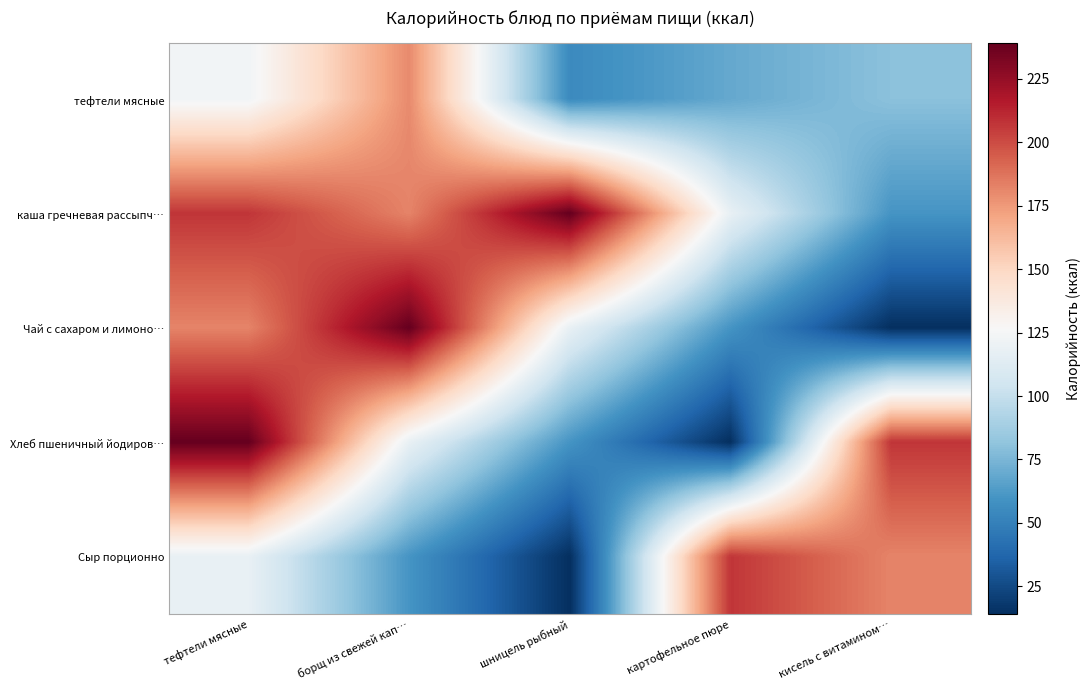

What is the smallest value displayed?

14